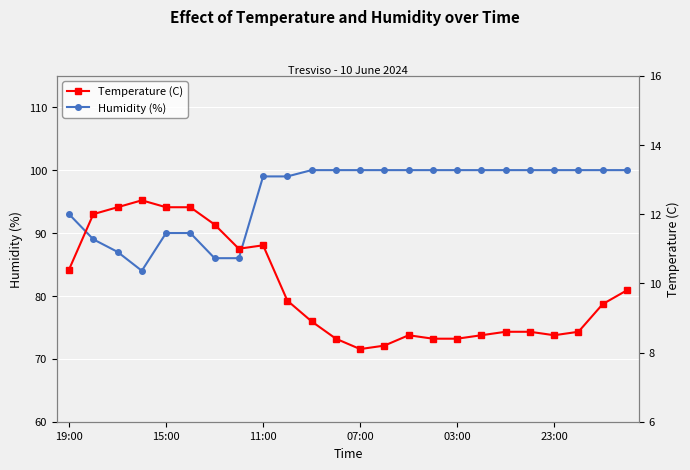

What is the value of the Temperature (C) point at the 4th from the left?

12.4